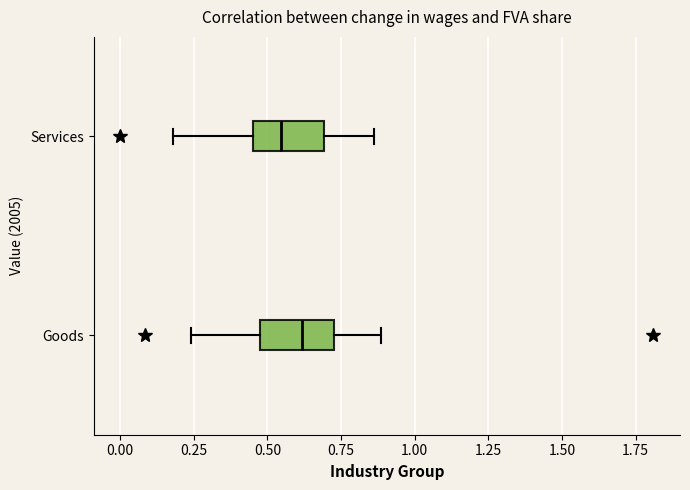

Which box's median line is the furthest to the right?

Goods